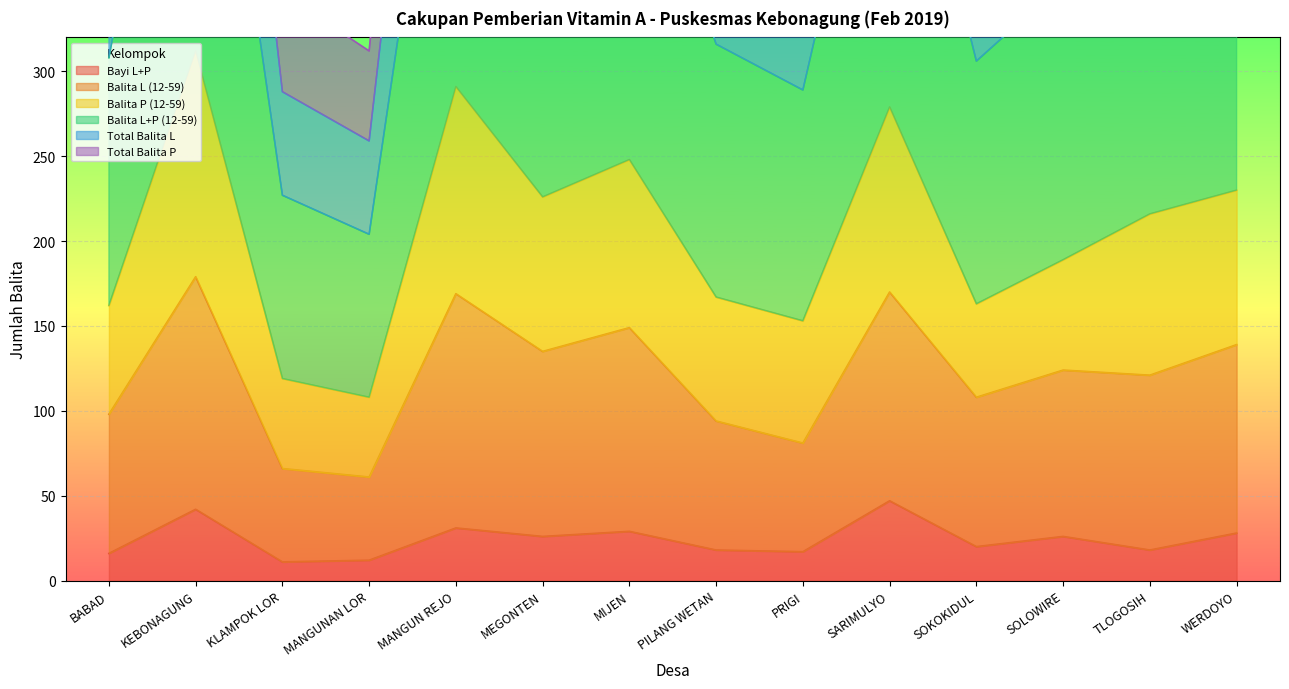

How many interior local peaks does the Balita L+P (12-59) series have?

4